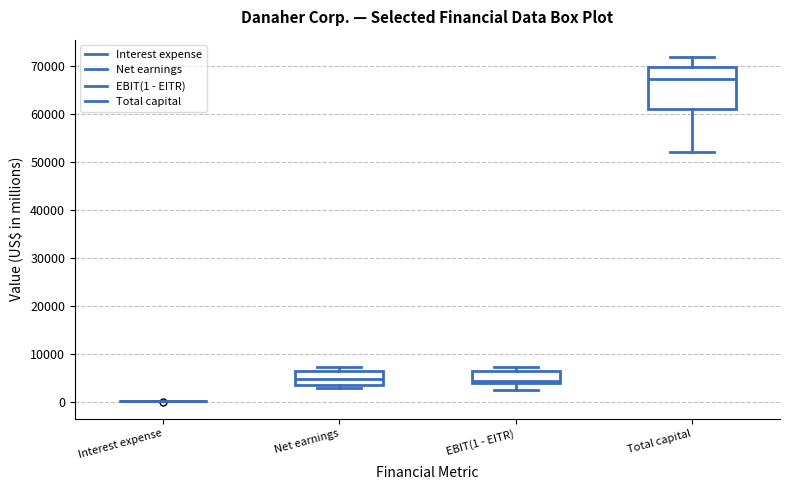

Reading left to right, transcribe this box plot: for each box, give where its median line is, the range the box spans, and where its two whiskers end, as read against the y-axis. The values are not printed on the chart, so give them approximately, as read against the axis.

Interest expense: box collapsed to a line at 0, whiskers 0 to 0
Net earnings: median 5000, box 4000 to 6000, whiskers 3000 to 7000
EBIT(1 - EITR): median 4000 (just above the box's lower edge), box 4000 to 7000, whiskers 3000 to 7000 (just above the box's upper edge)
Total capital: median 67000, box 61000 to 70000, whiskers 52000 to 72000